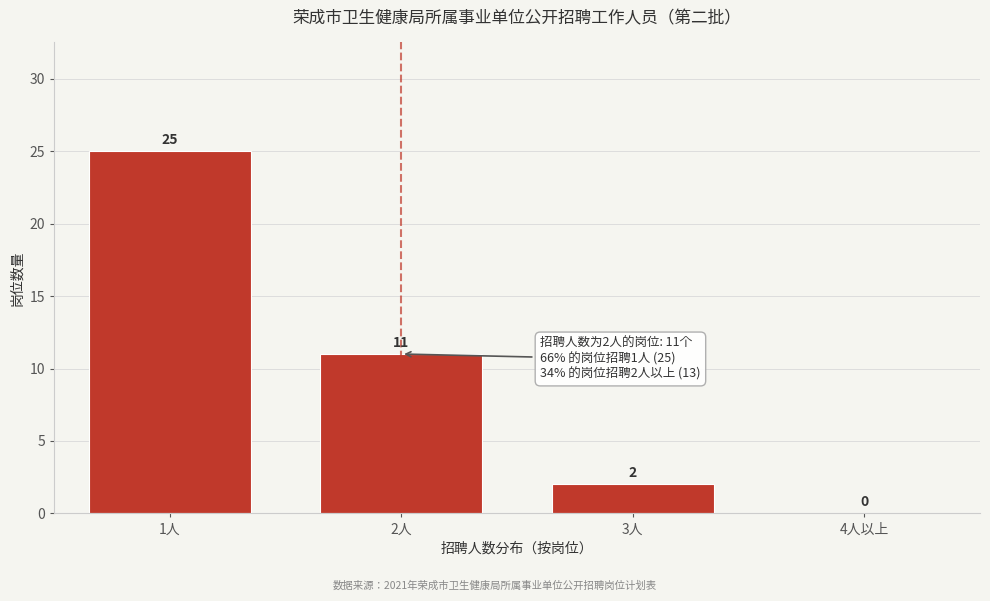

Reading left to right, extract all data points from this chart.

1人=25	2人=11	3人=2	4人以上=0